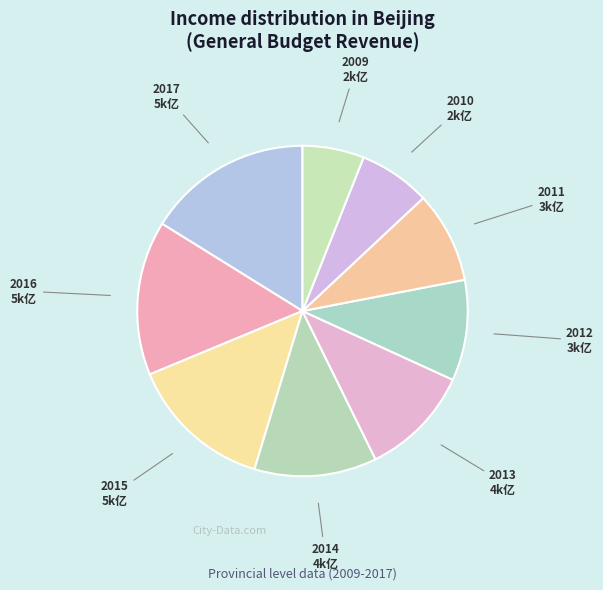

Rank the categories by value from lowest to highest.

2009, 2010, 2011, 2012, 2013, 2014, 2015, 2016, 2017